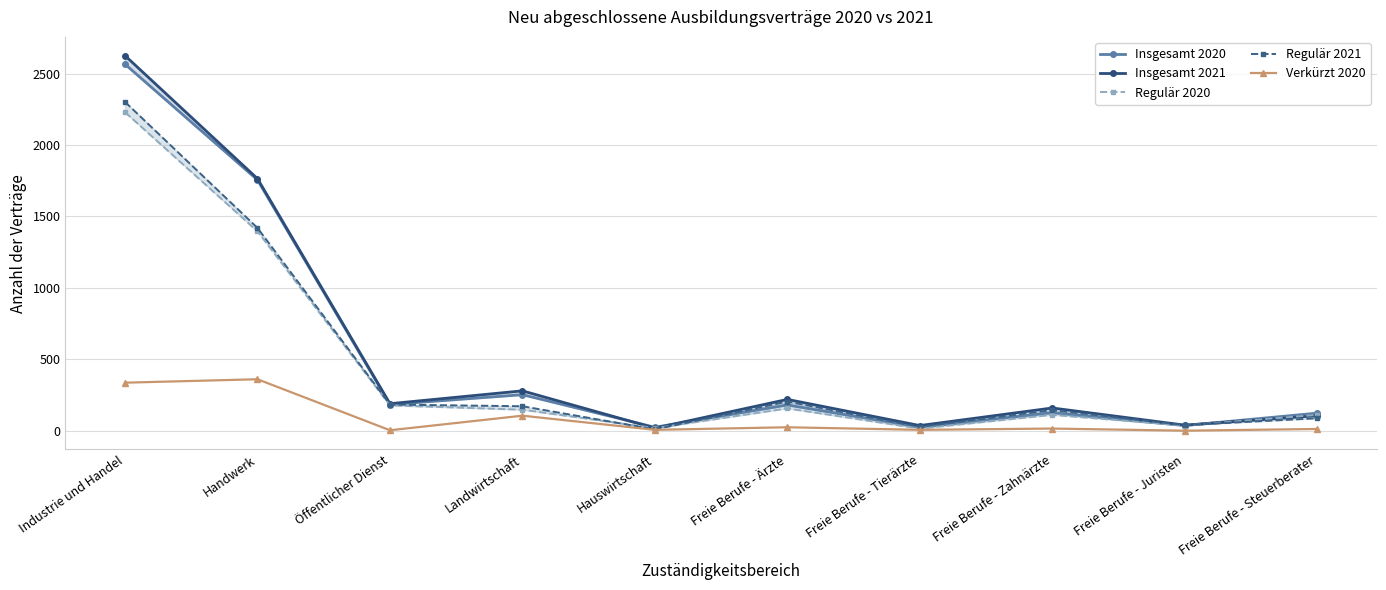

Which has a higher value, Handwerk or Freie Berufe - Zahnärzte?

Handwerk